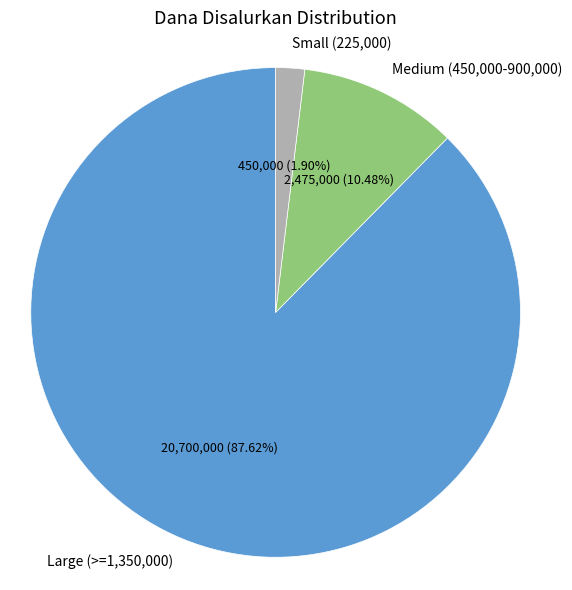

Which category has the smallest portion of the pie?

Small (225,000)